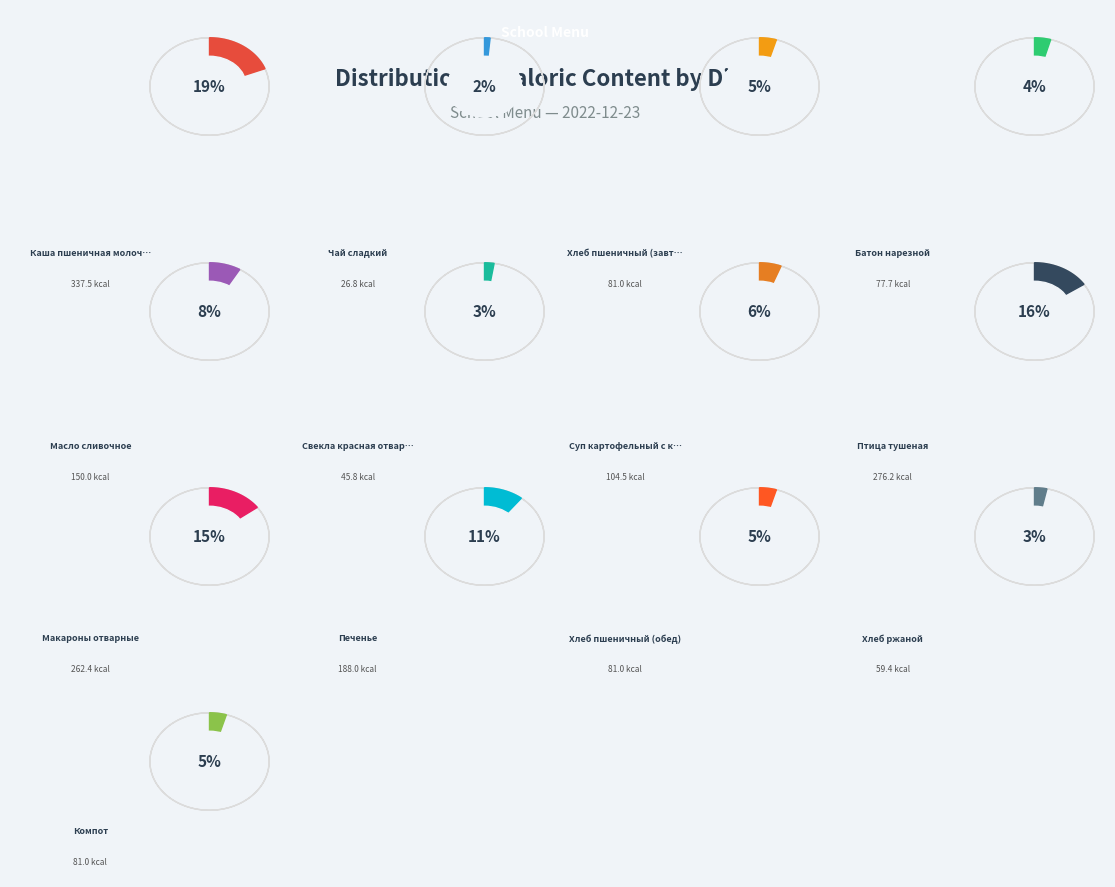

Is it true that Хлеб пшеничный (обед) is 12% of the pie?

False